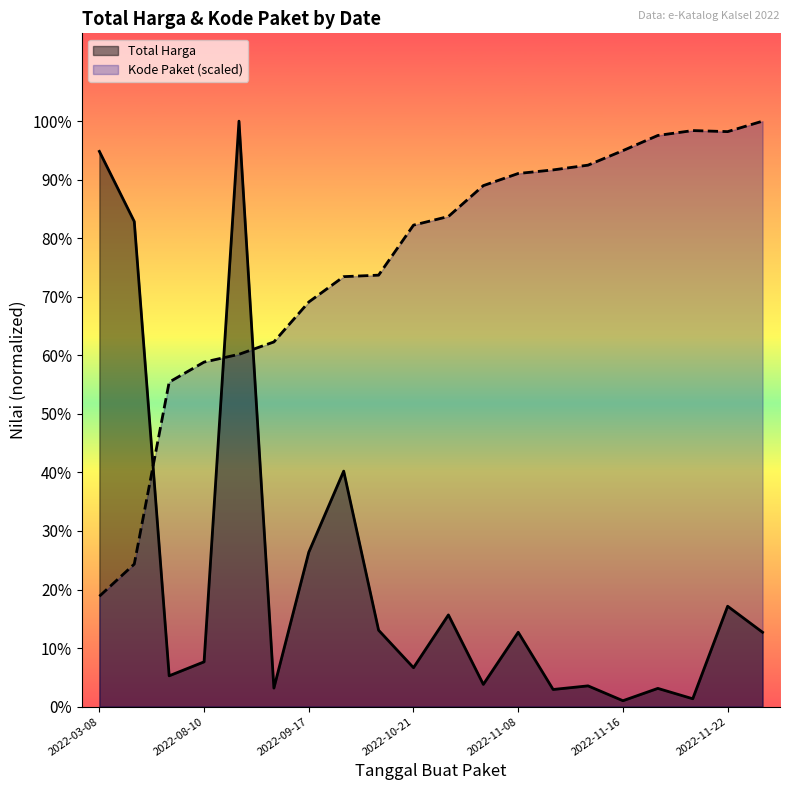

Rank the series by their average value, from lowest to highest.

Total Harga, Kode Paket (scaled)